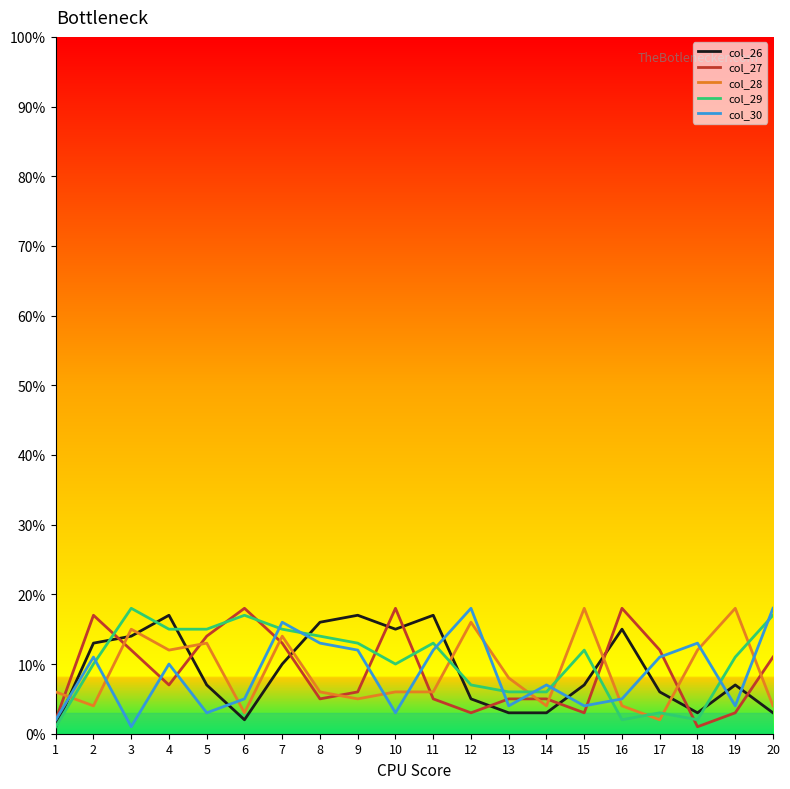

True or false: col_26 and col_28 cross at least once.

True